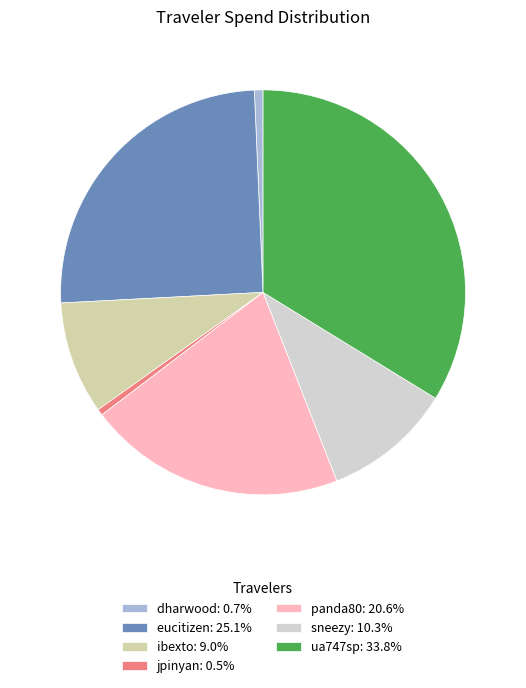

The dharwood slice represents 1% of the pie. True or false?

True